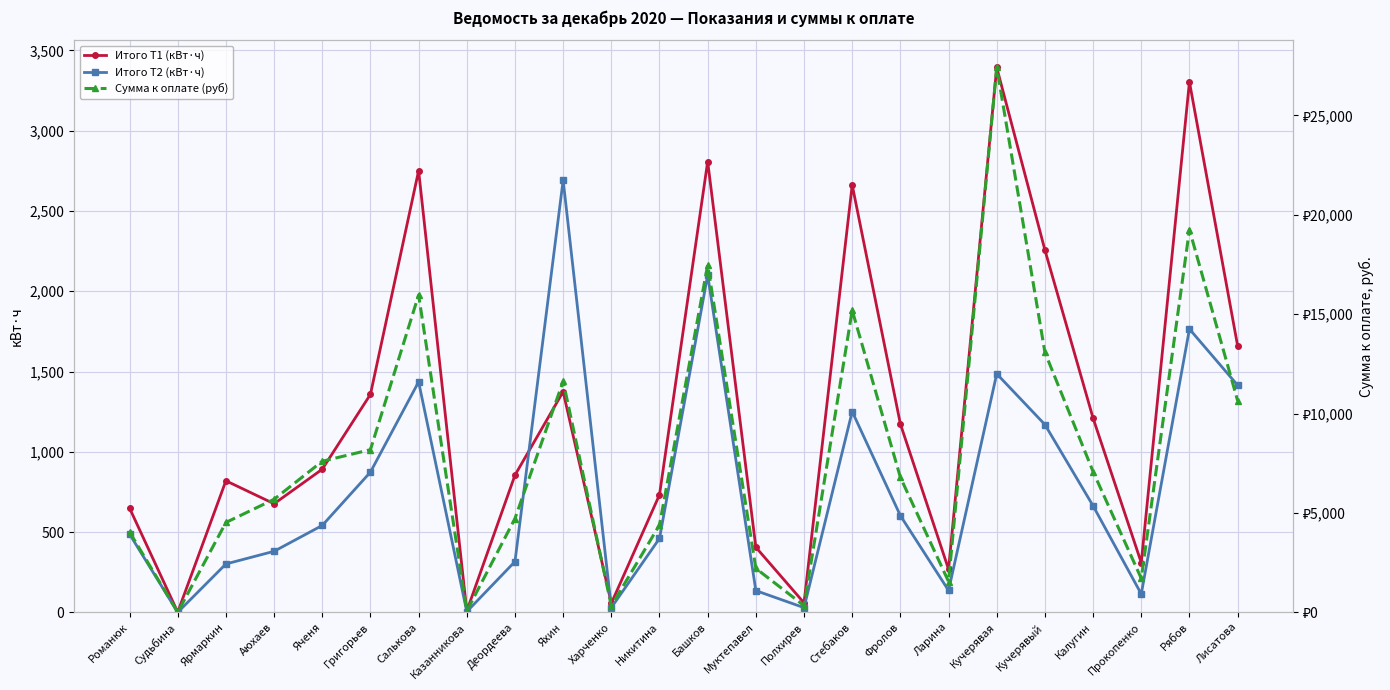

Which category has the lowest value in the Итого Т2 (кВт·ч) series?

Судьбина